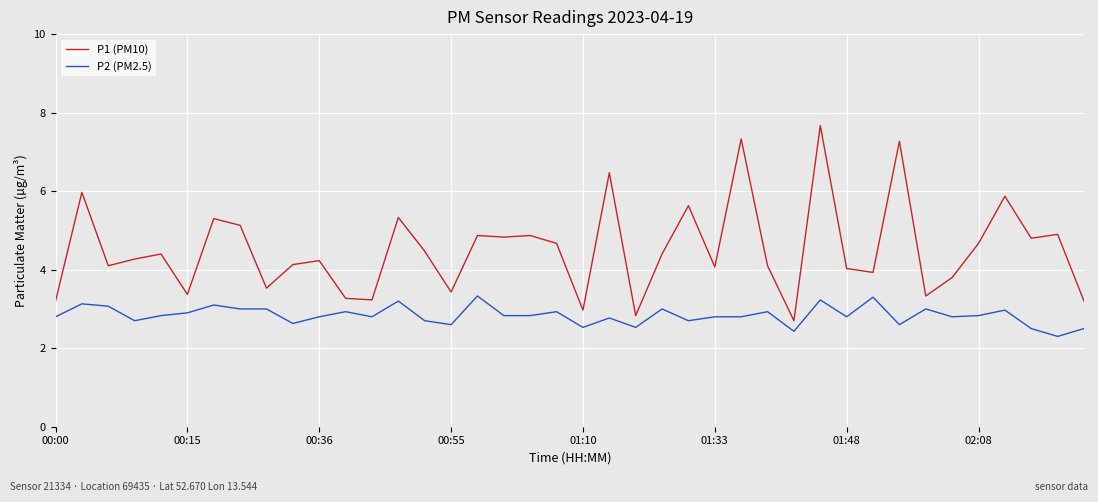

Rank the series by their average value, from highest to lowest.

P1 (PM10), P2 (PM2.5)